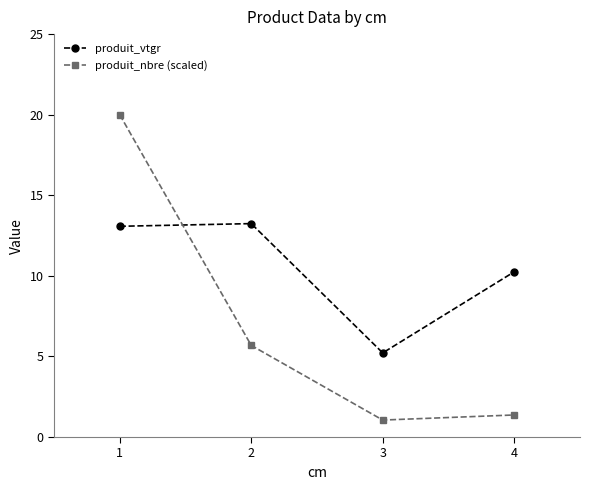

Is it true that produit_nbre (scaled) equals 2.3 at 4?

False